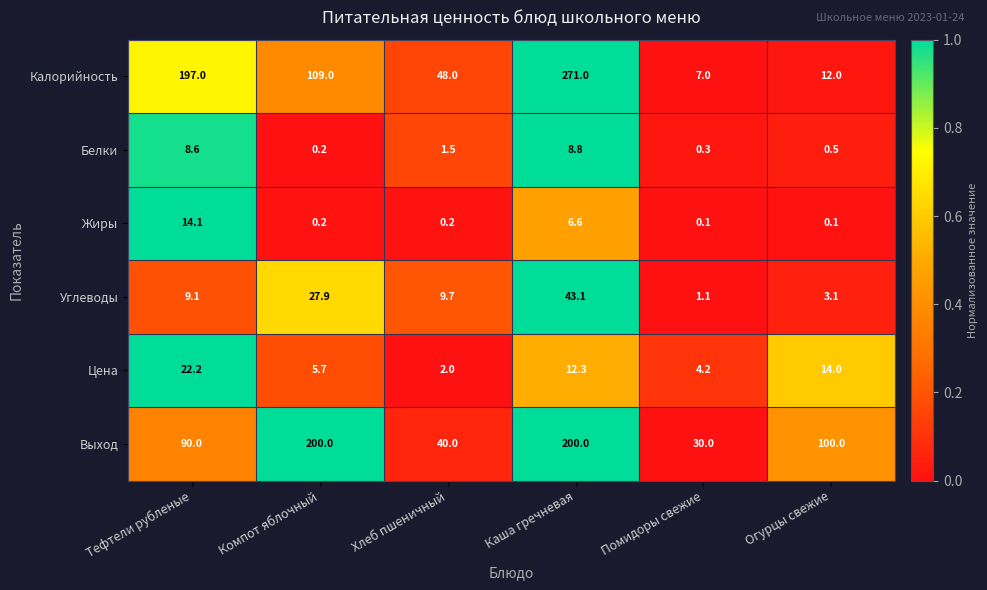

True or false: Калорийность has a value of 12.0 at Огурцы свежие.

True